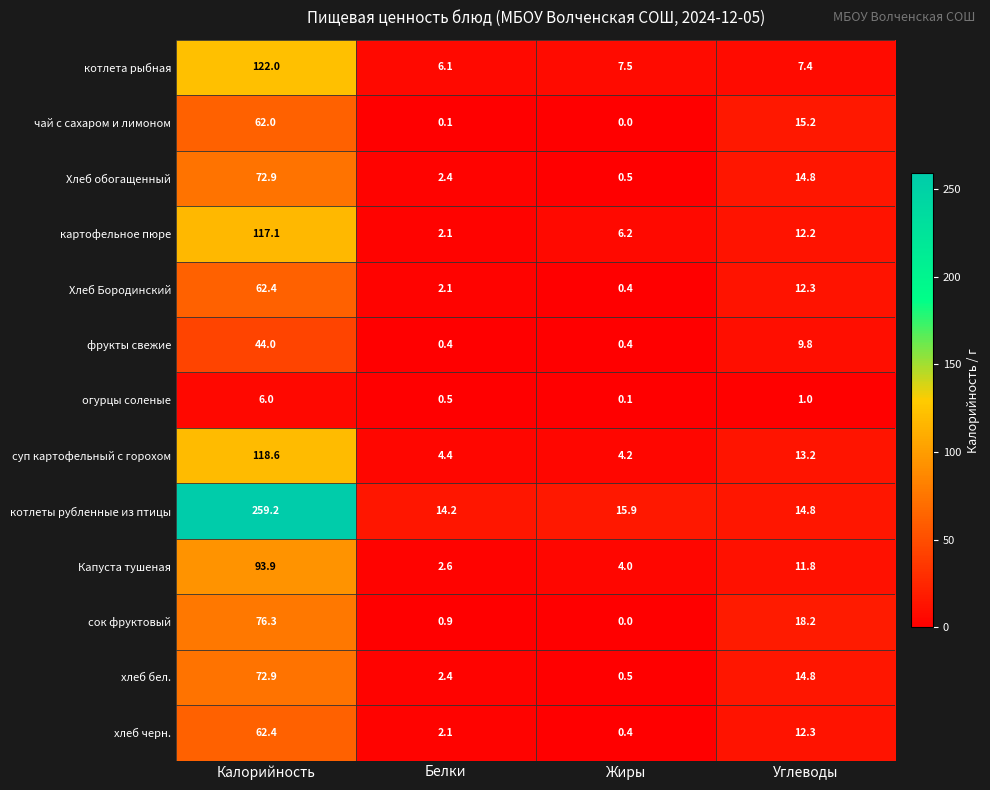

Rank the categories by сок фруктовый value from highest to lowest.

Калорийность, Углеводы, Белки, Жиры